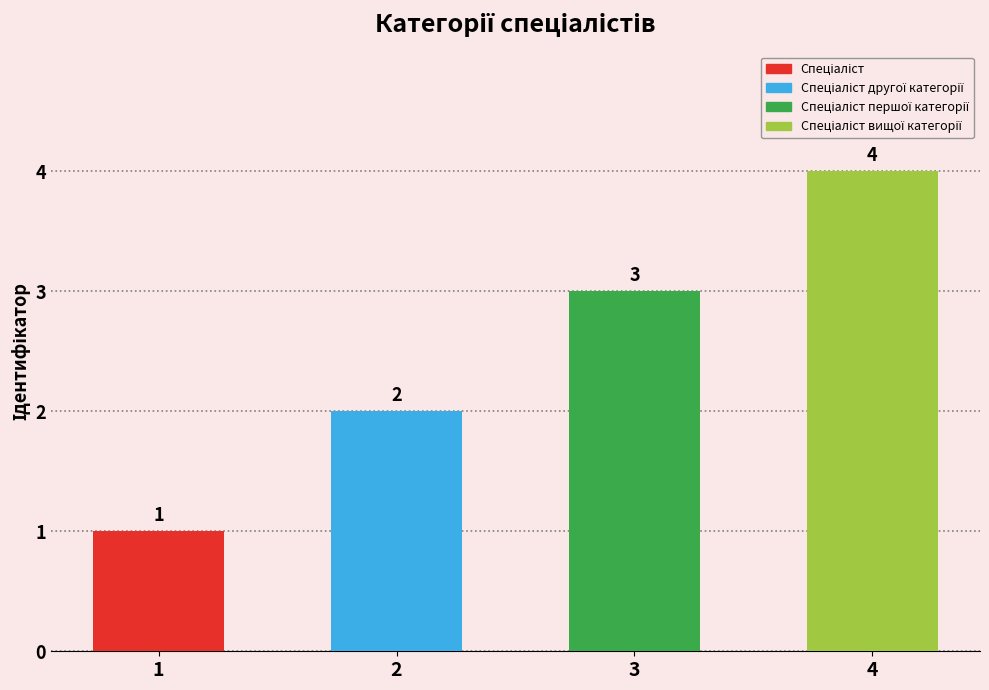

Approximately how many times larger is the value at 3 compared to 1?

3.0